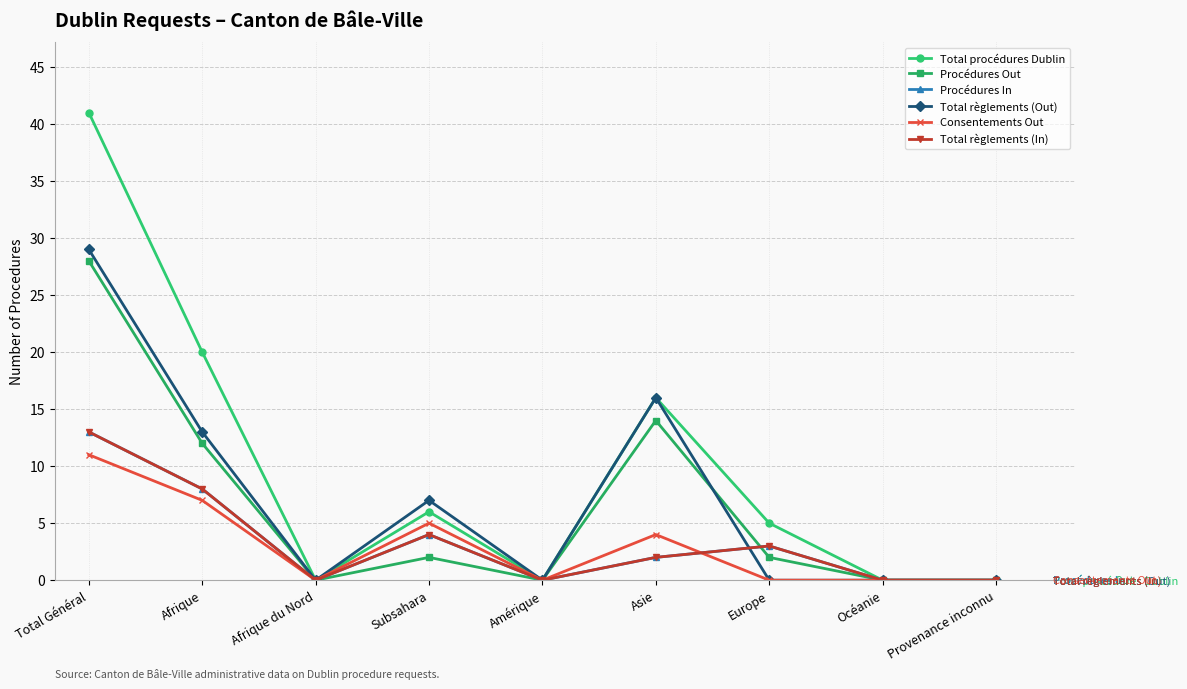

Is this an area chart (filled region under the line)?

No